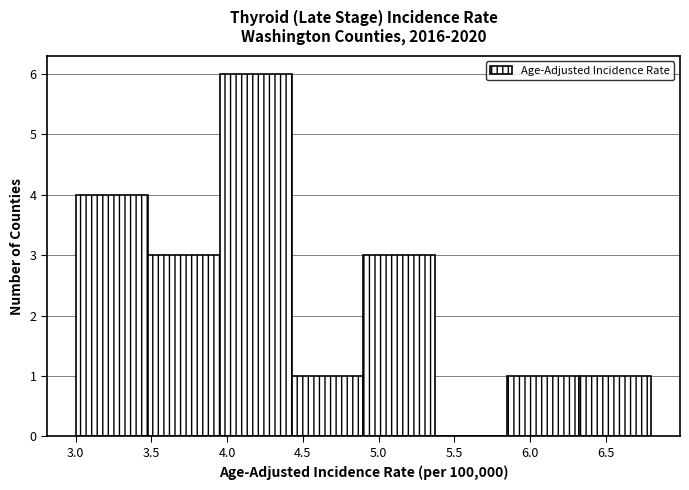

Over which range of the x-axis is the bar tallest?

3.950 to 4.425